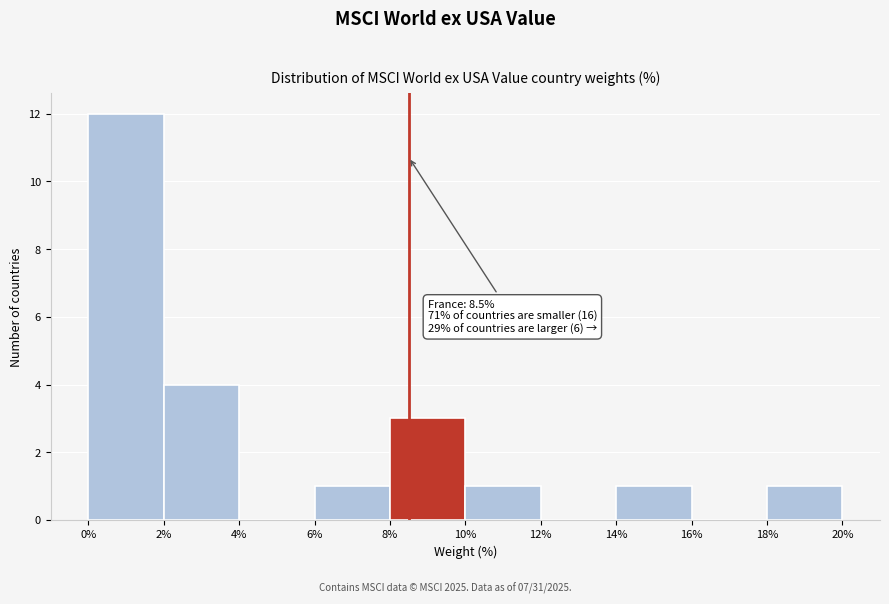

Over which range of the x-axis is the bar tallest?

0% to 2%